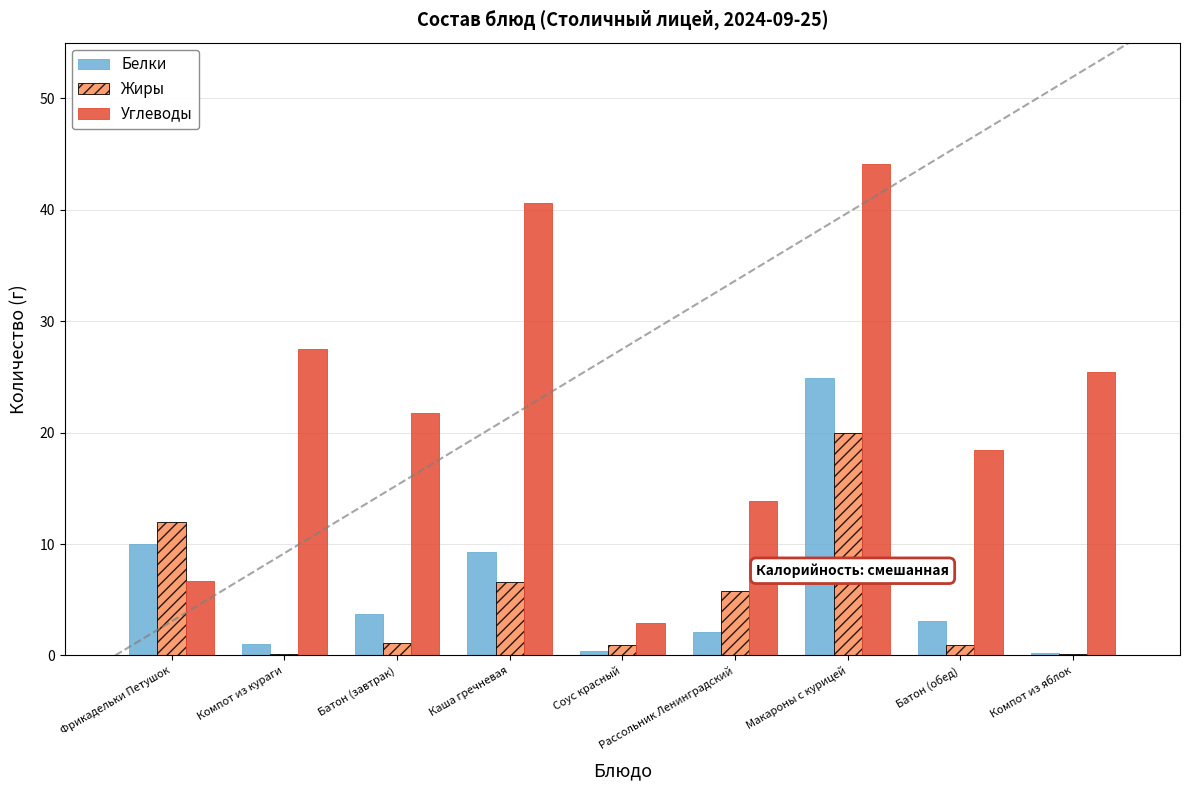

What is the sum of all Углеводы values?

201.3